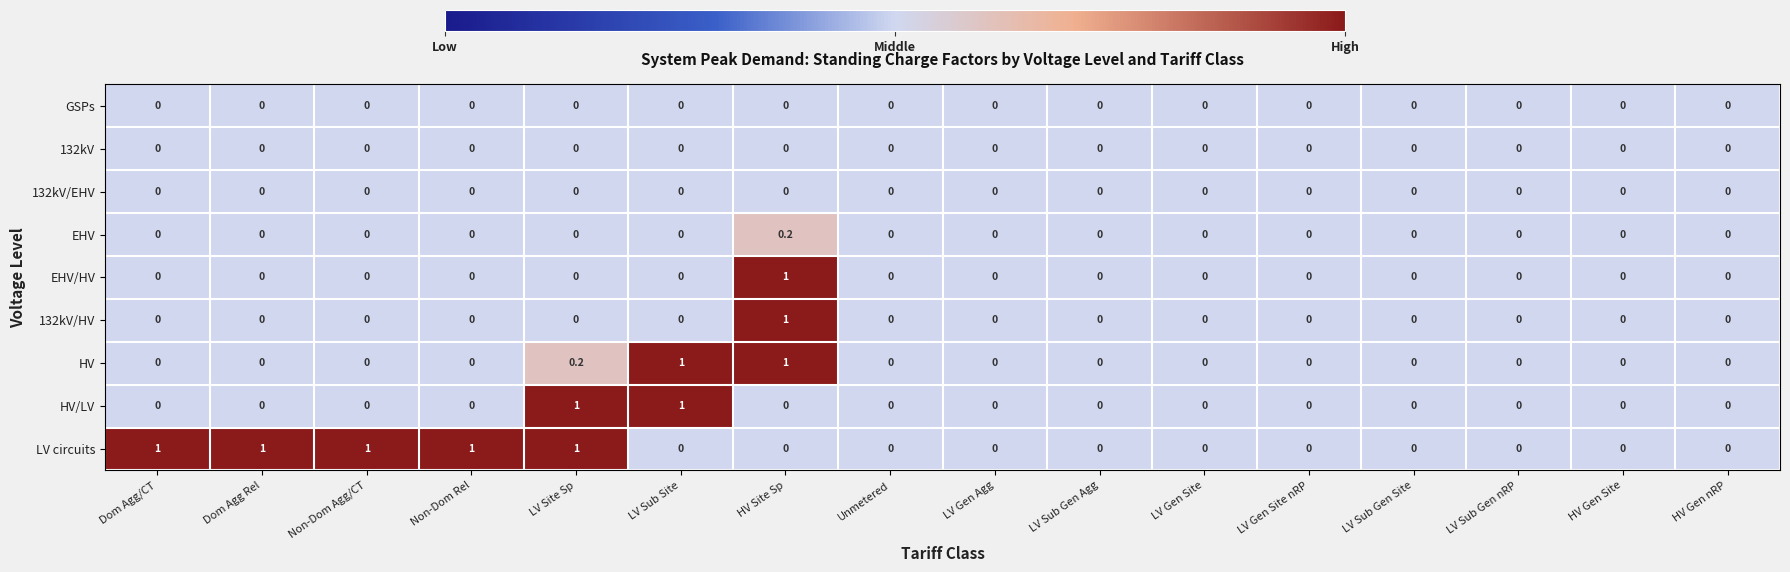

Is it true that HV equals 0.4 at LV Sub Site?

False